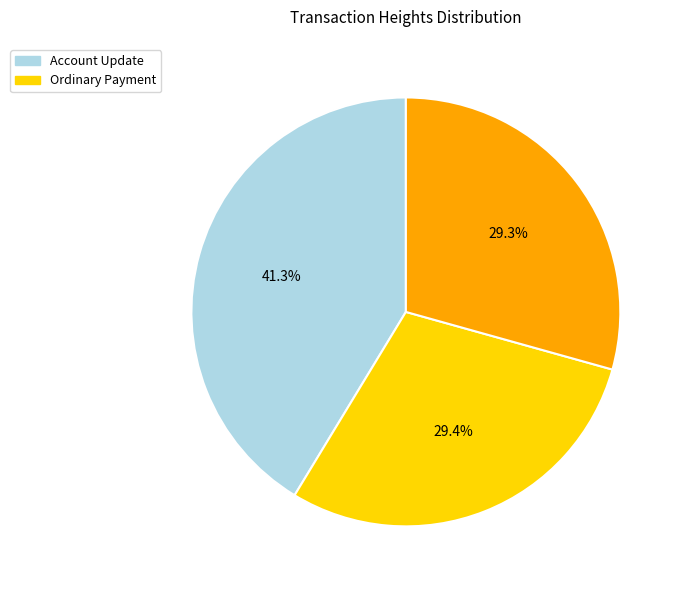

Does any single category account for the majority?

No